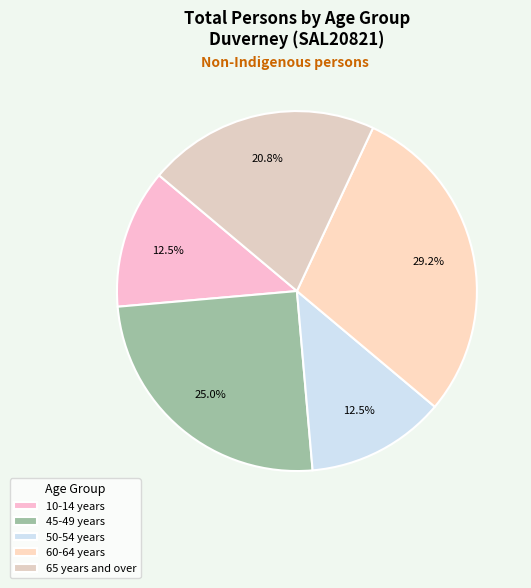

How many slices are in this pie chart?

5